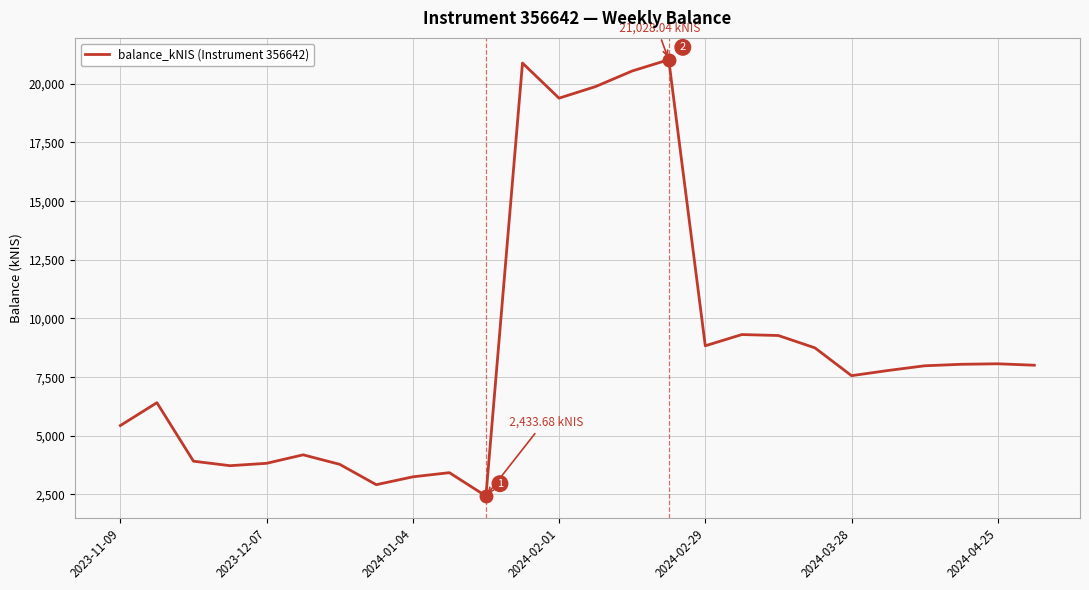

Does the chart have visible grid lines?

Yes